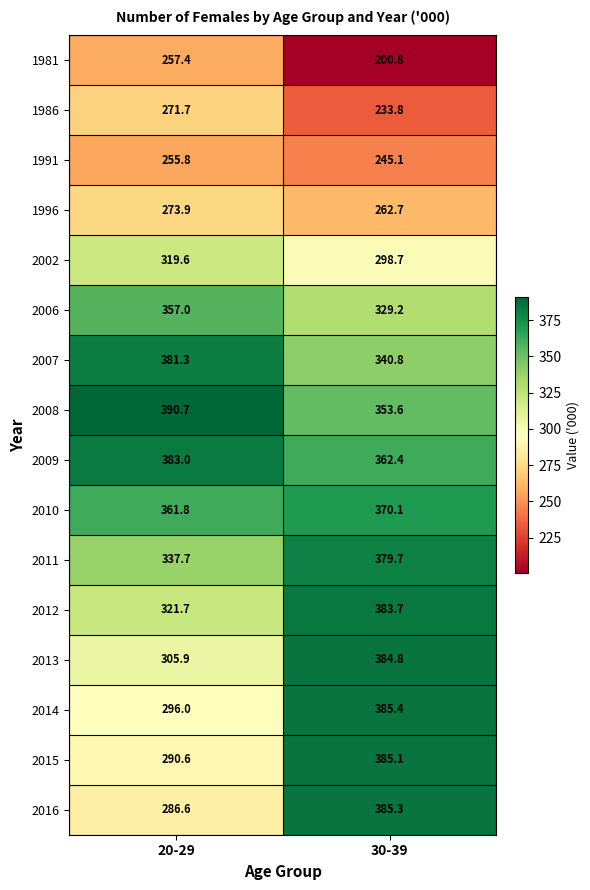

The value of 2014 at 30-39 is 113.8. True or false?

False